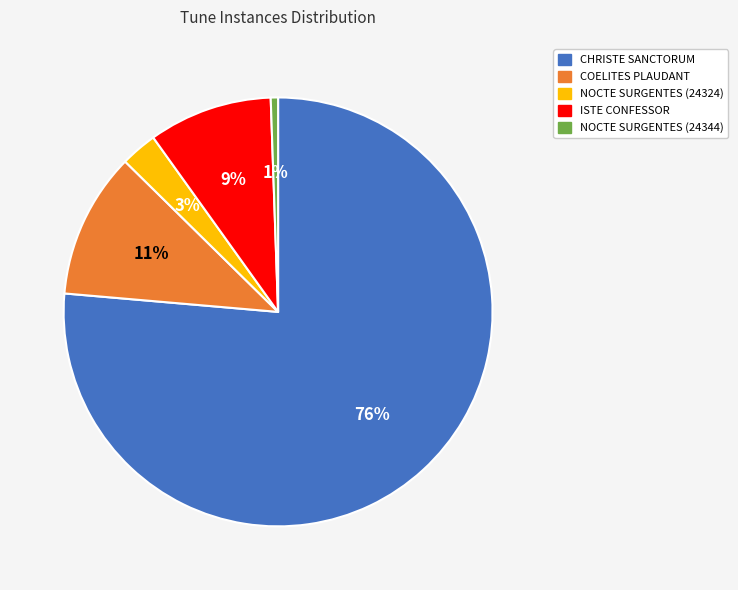

To the nearest percent, what percentage of the pie is NOCTE SURGENTES (24344)?

1%